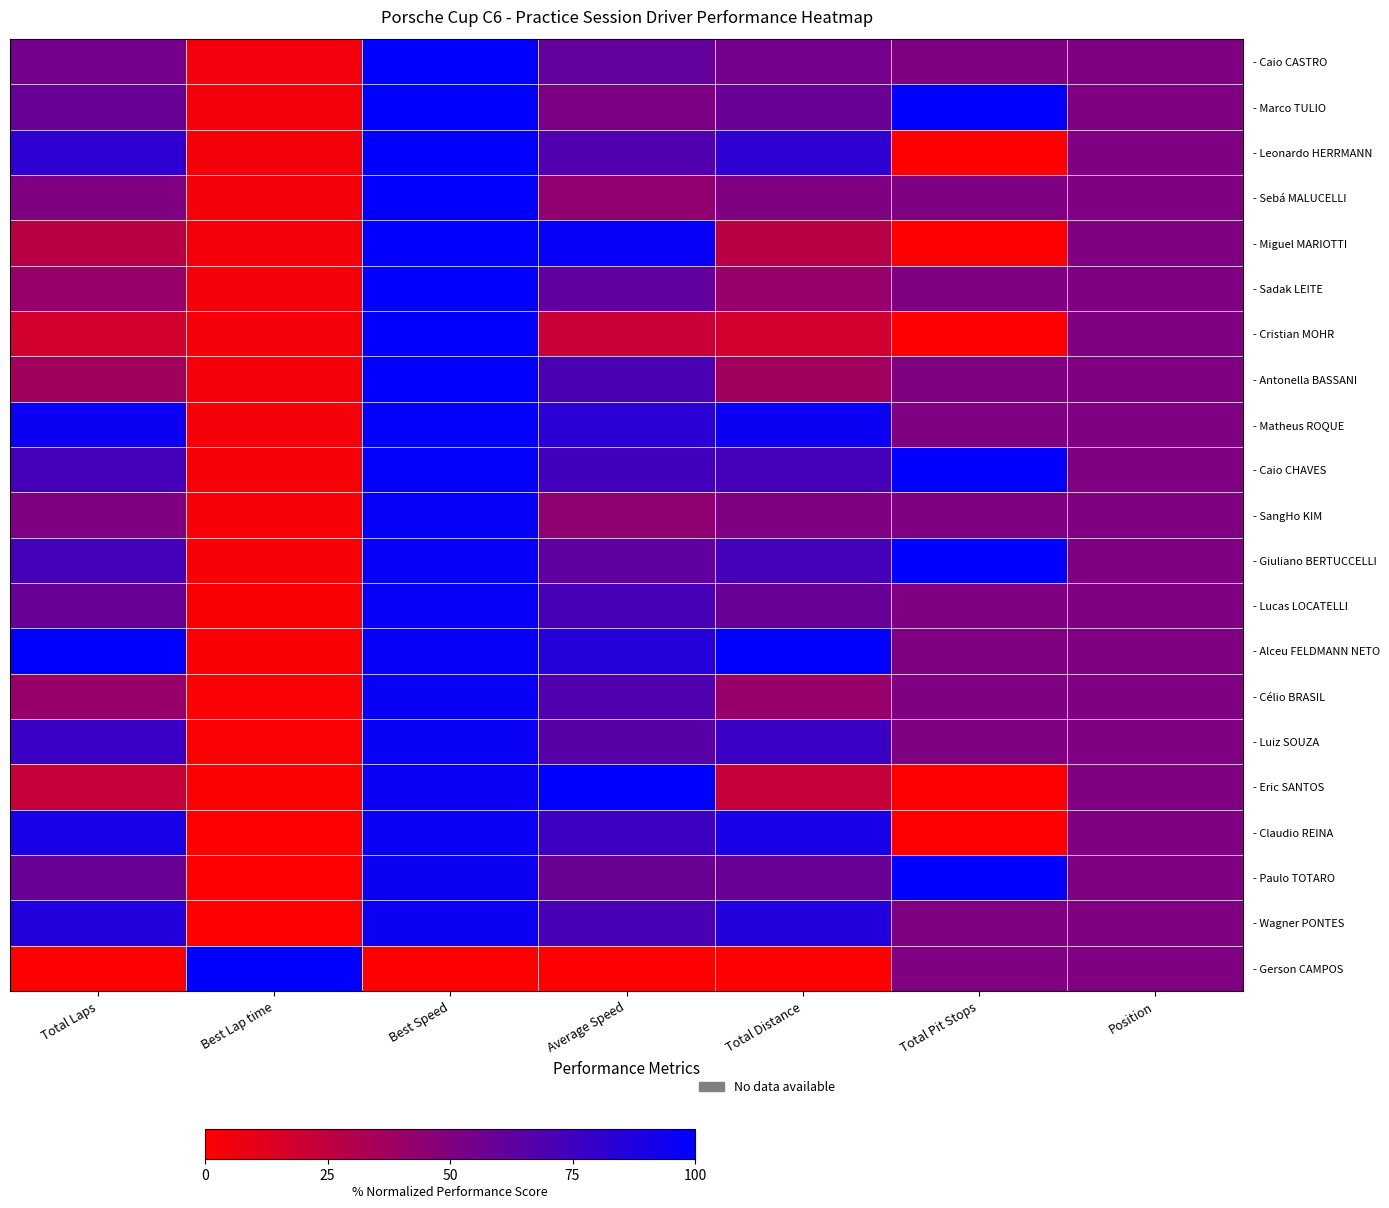

What is the total value across all series at Position?

1050.0